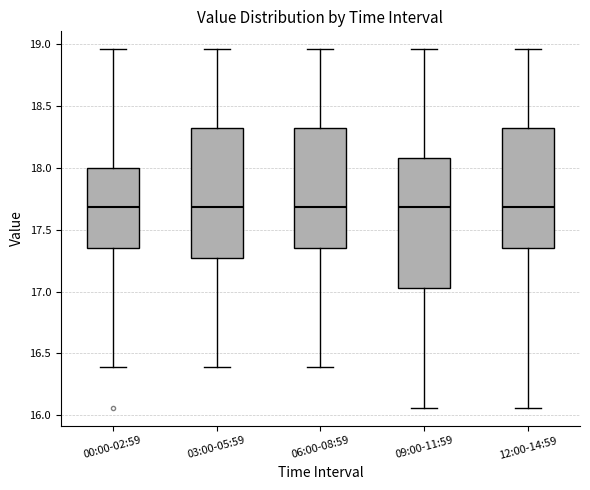

Where does the upper whisker of the box for 06:00-08:59 end on the y-axis? The values are not printed on the chart, so give them approximately, as read against the axis.

18.95